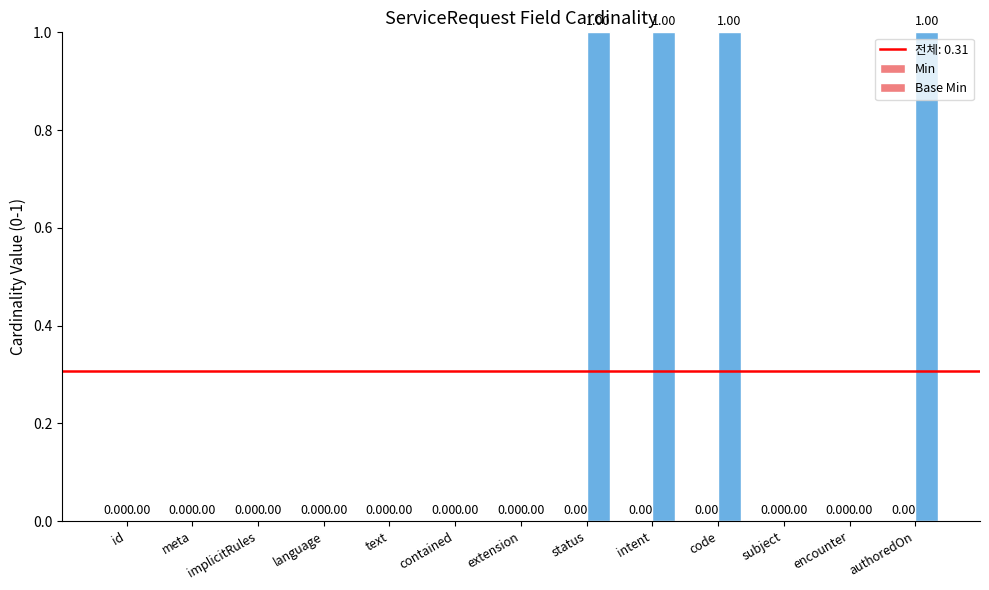

How many distinct data groups are displayed?

1